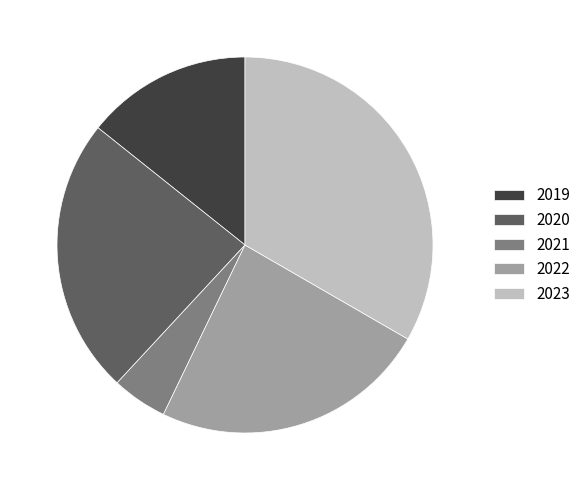

Approximately how many times larger is the value at 2022 compared to 2019?

1.7